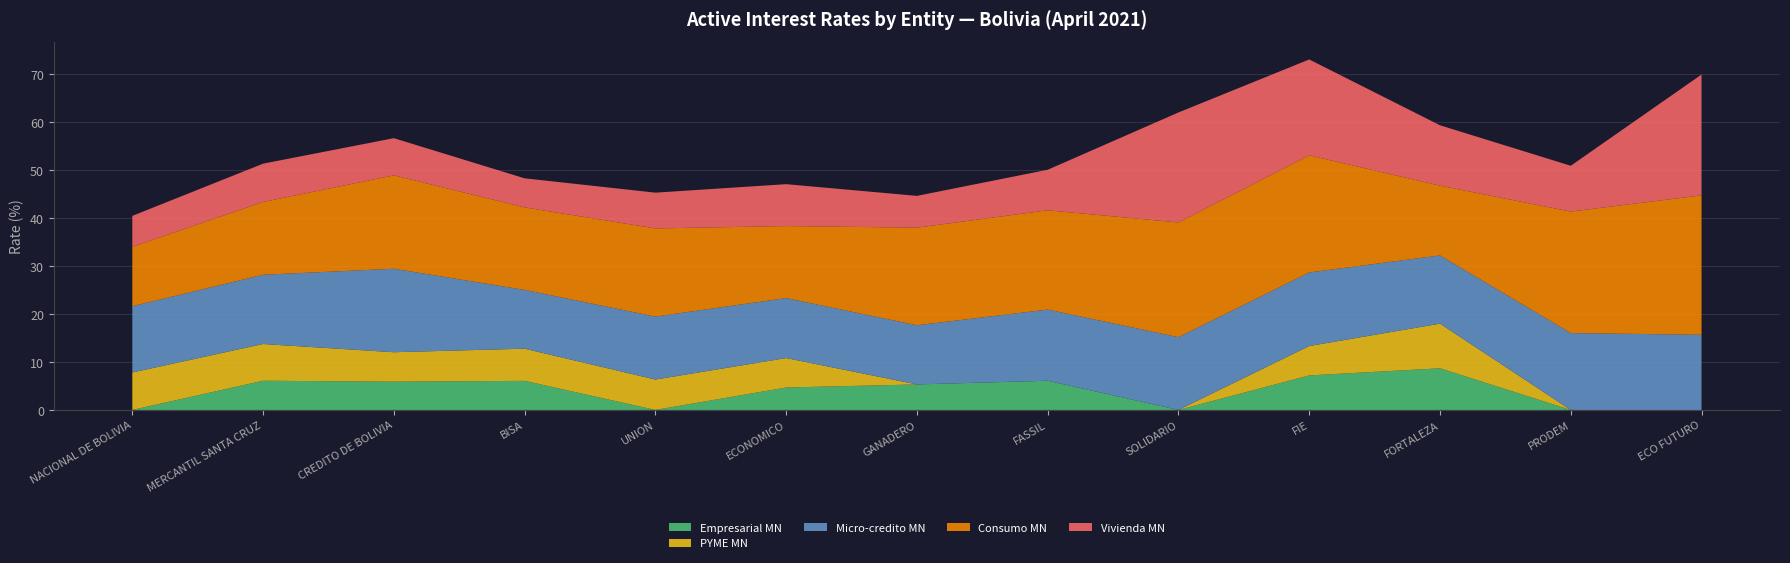

The Empresarial MN series shows 8.9 at GANADERO. True or false?

False